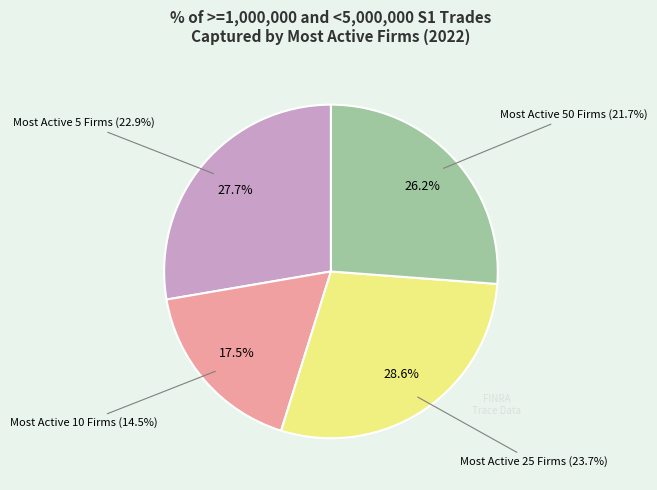

True or false: Most Active 5 Firms accounts for 2% of the total.

False